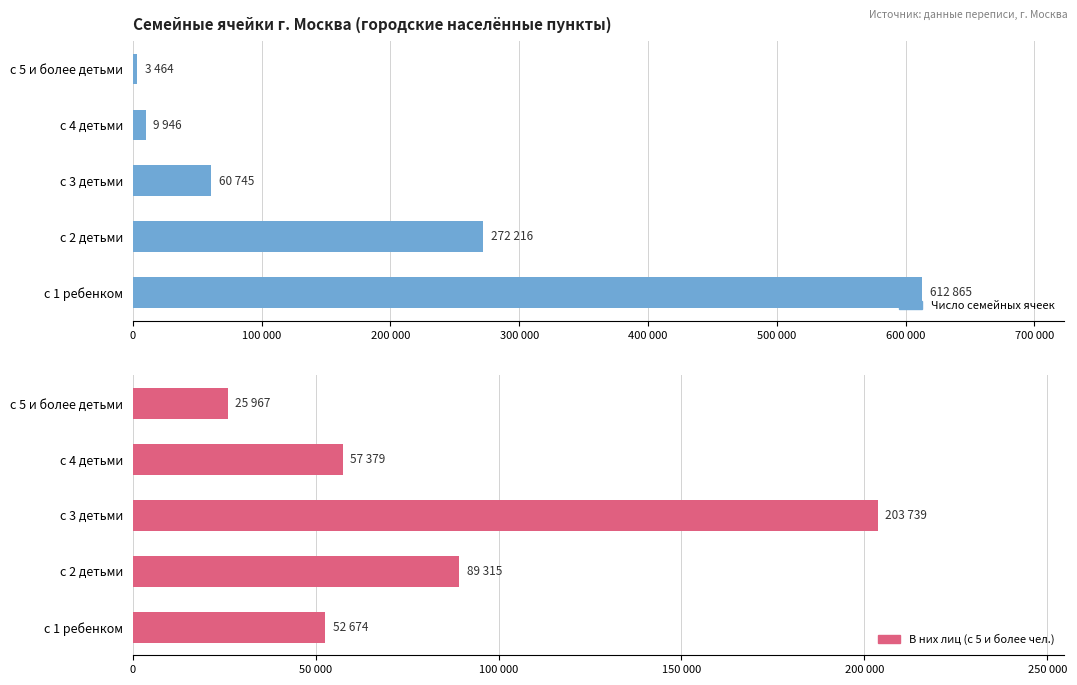

True or false: В них лиц (с 5+ чел.) has a value of 124522 at с 2 детьми.

False